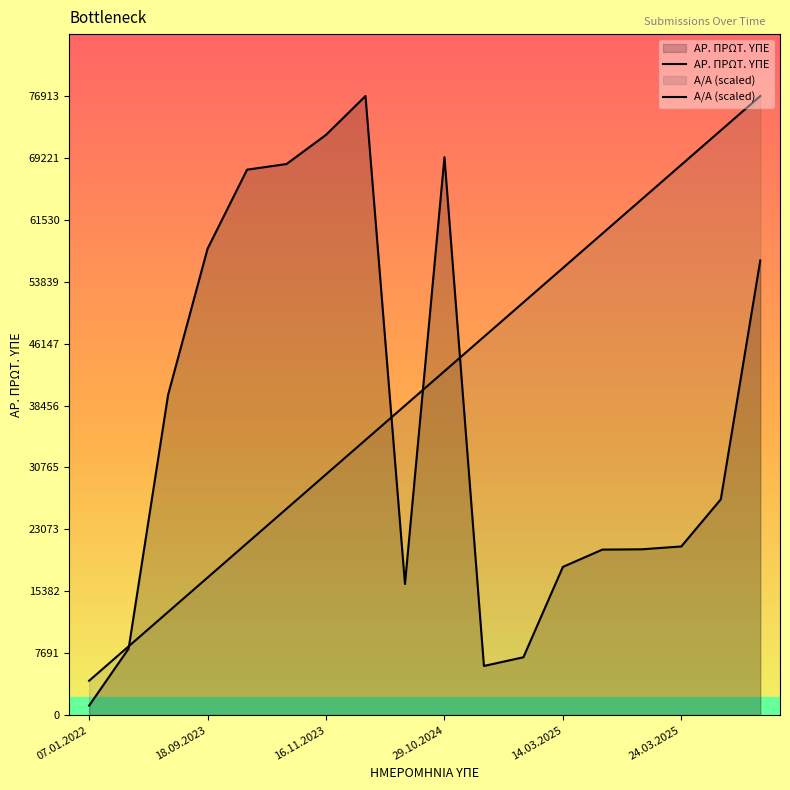

How many data points in ΑΡ. ΠΡΩΤ. ΥΠΕ are less than 26809?

9